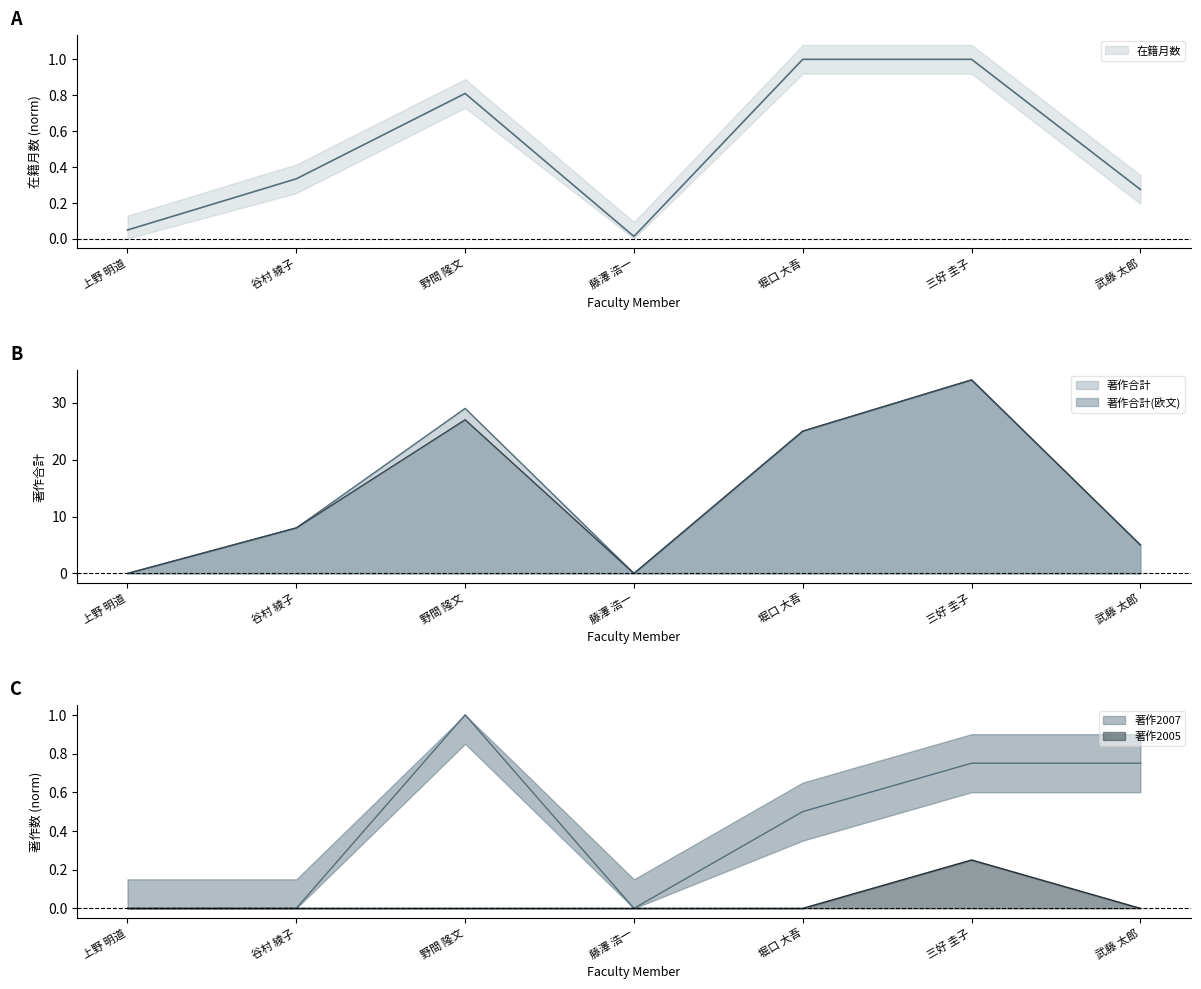

Where does the 著作合計(欧文) series first go above 8?

野間 隆文